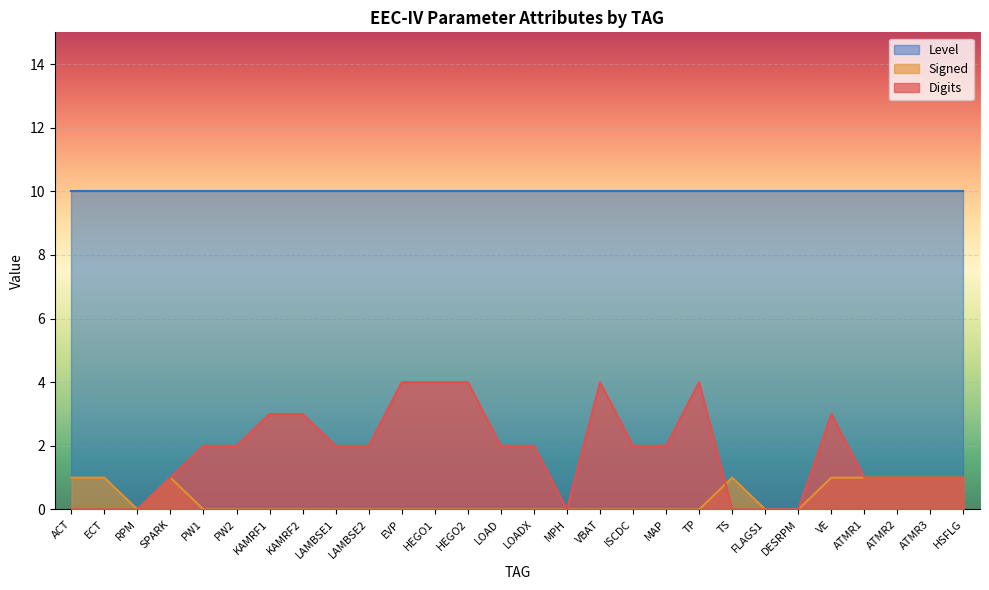

At which category does Signed reach its first local peak?

SPARK